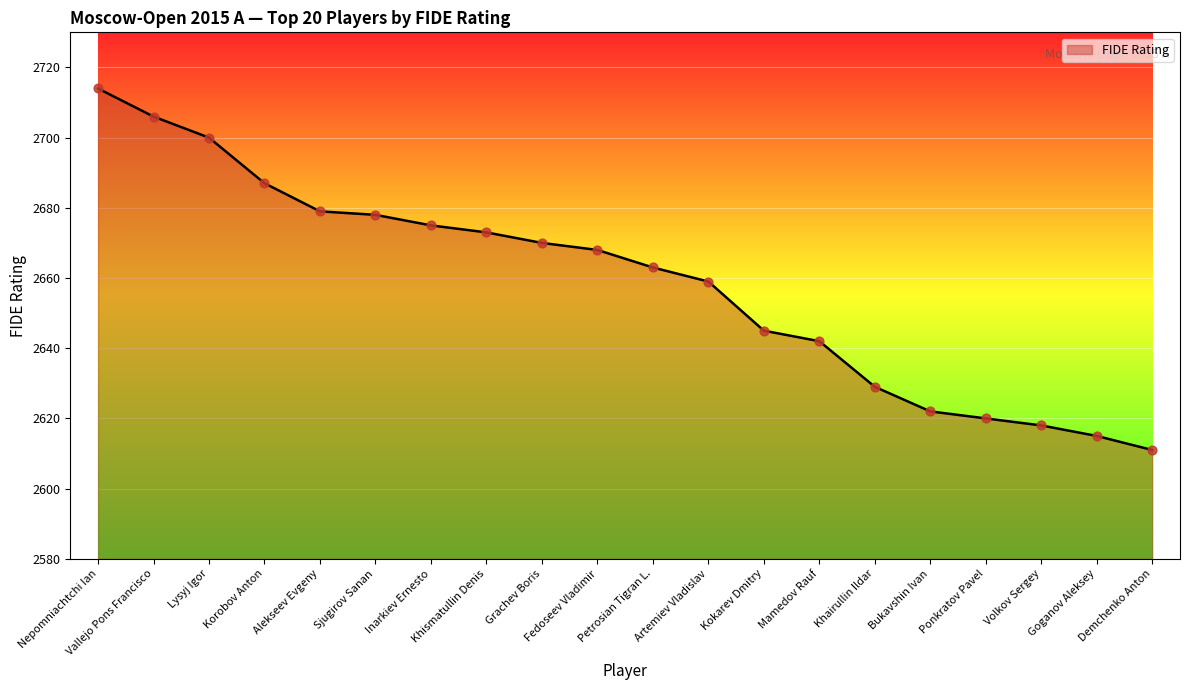

What is the maximum value shown in the chart?

2714